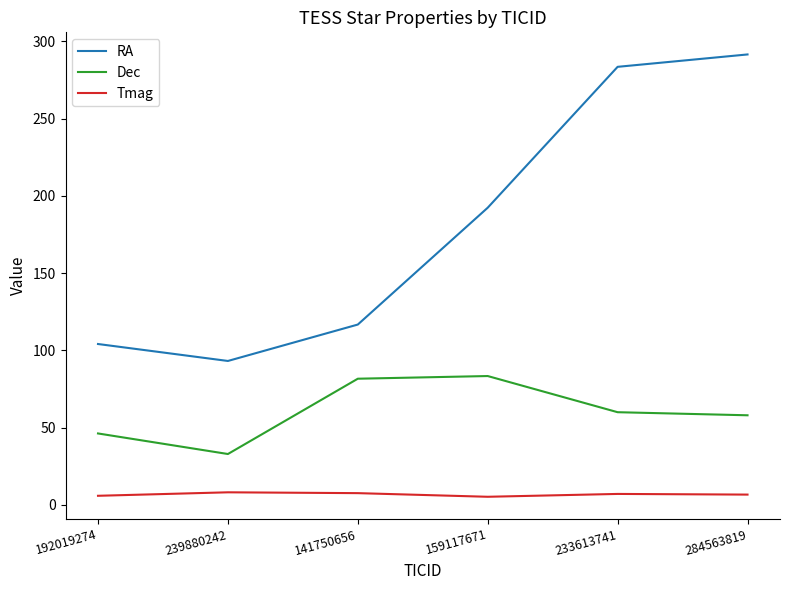

What are all the series names shown in the legend?

RA, Dec, Tmag